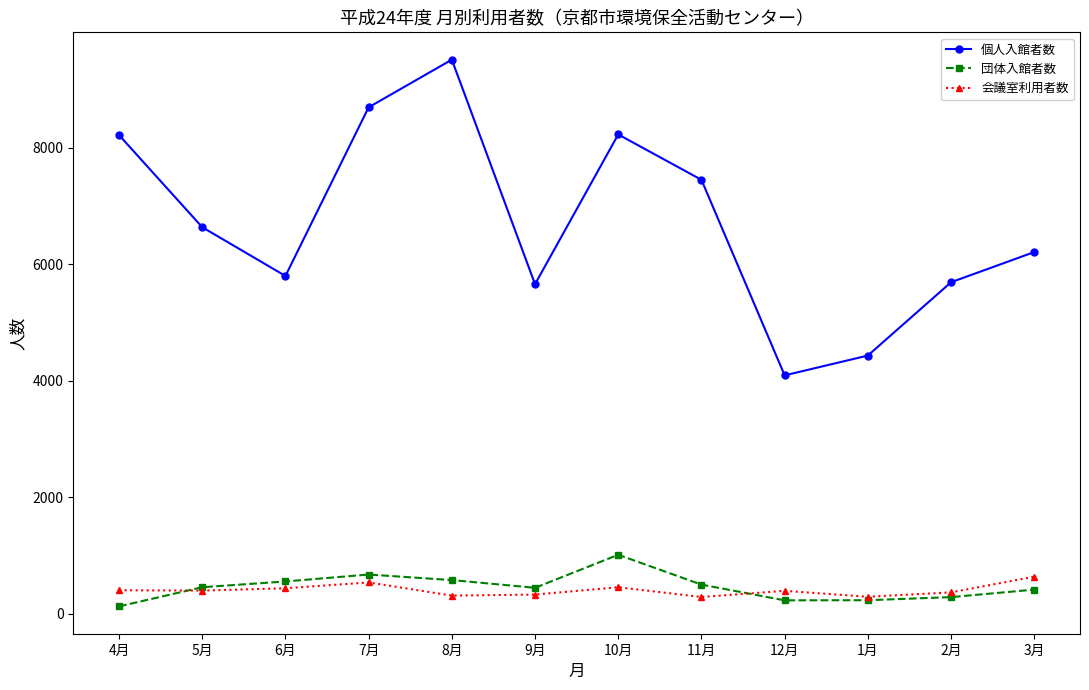

Does the chart have visible grid lines?

No